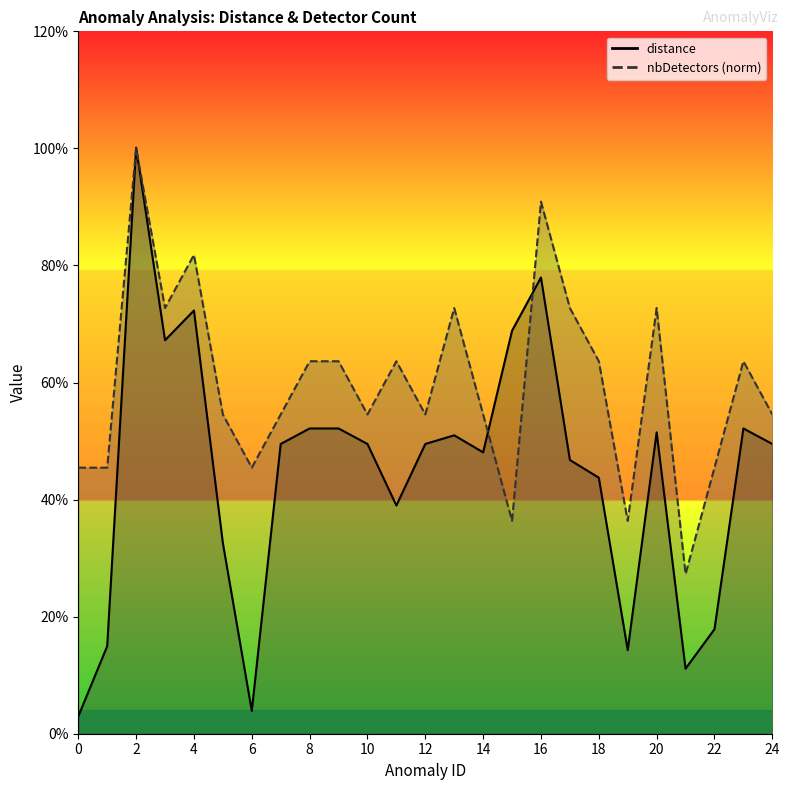

At which category does distance reach its first local valley?

3